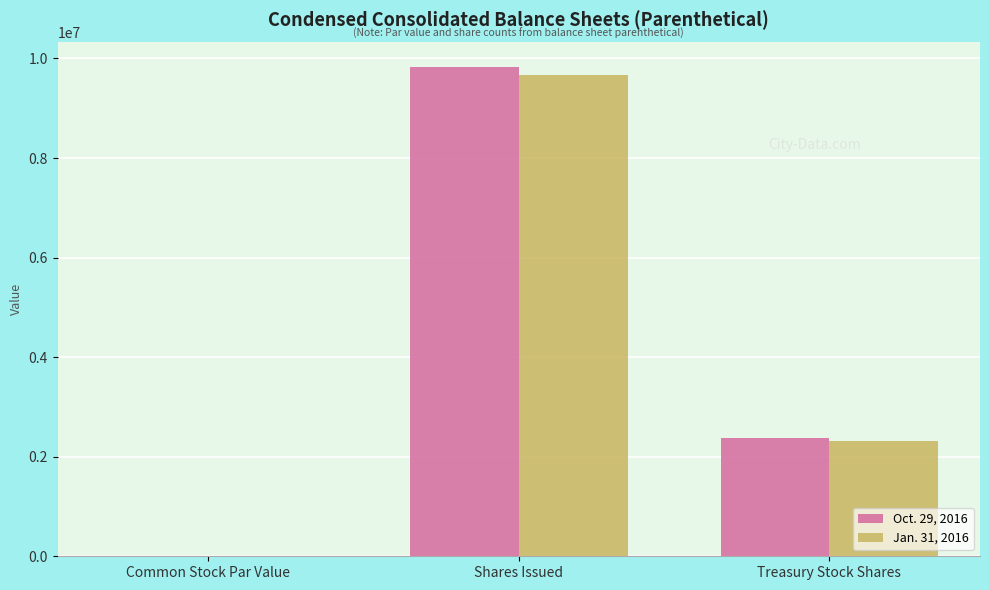

At which category is the sum across all series the highest?

Shares Issued